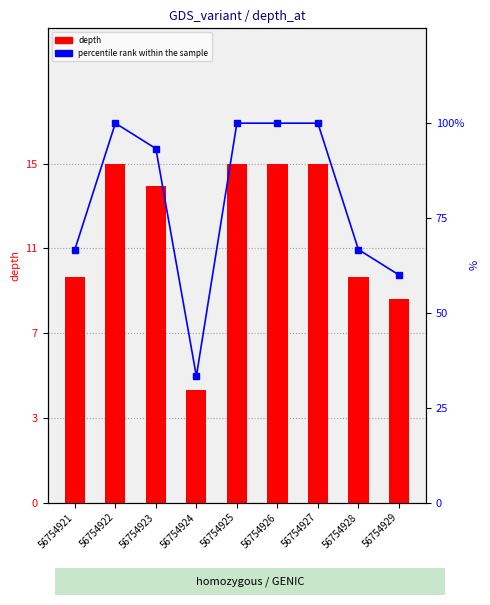

What is the smallest value displayed?

5.0